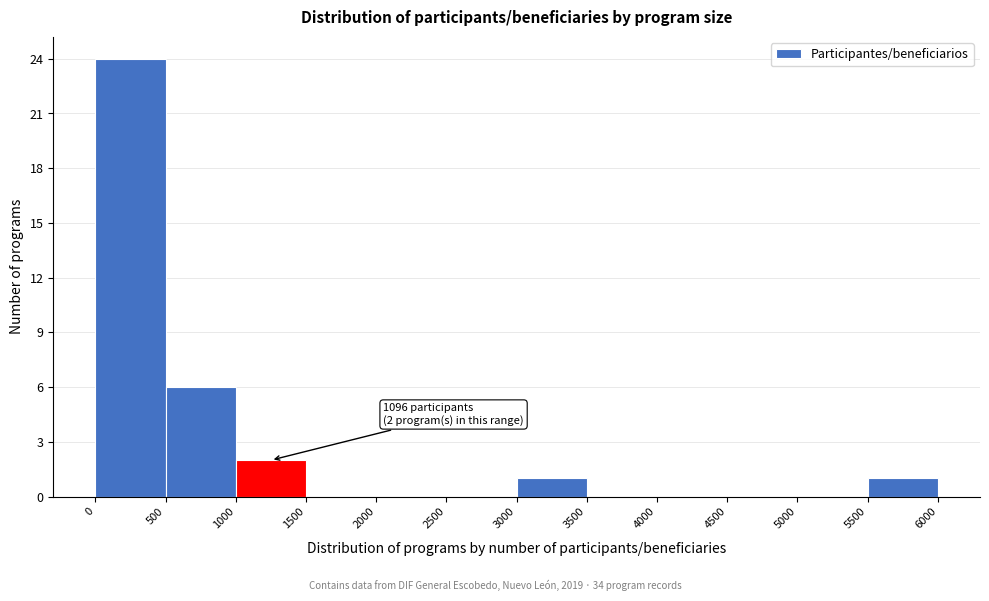

Over which range of the x-axis is the bar tallest?

0 to 500